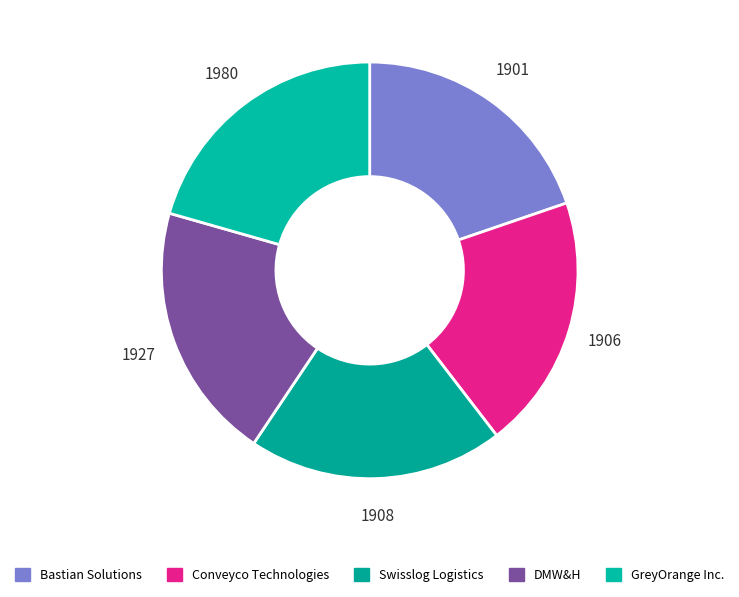

To the nearest percent, what is the difference between the largest and smallest slice percentages?

1%